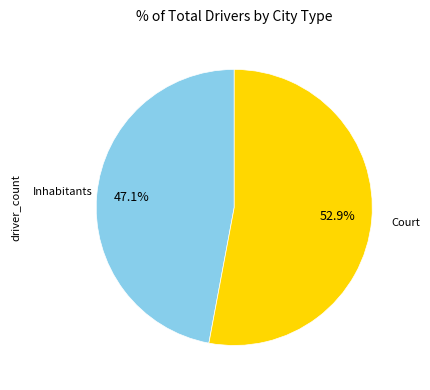

Between Court and Inhabitants, which is larger?

Court